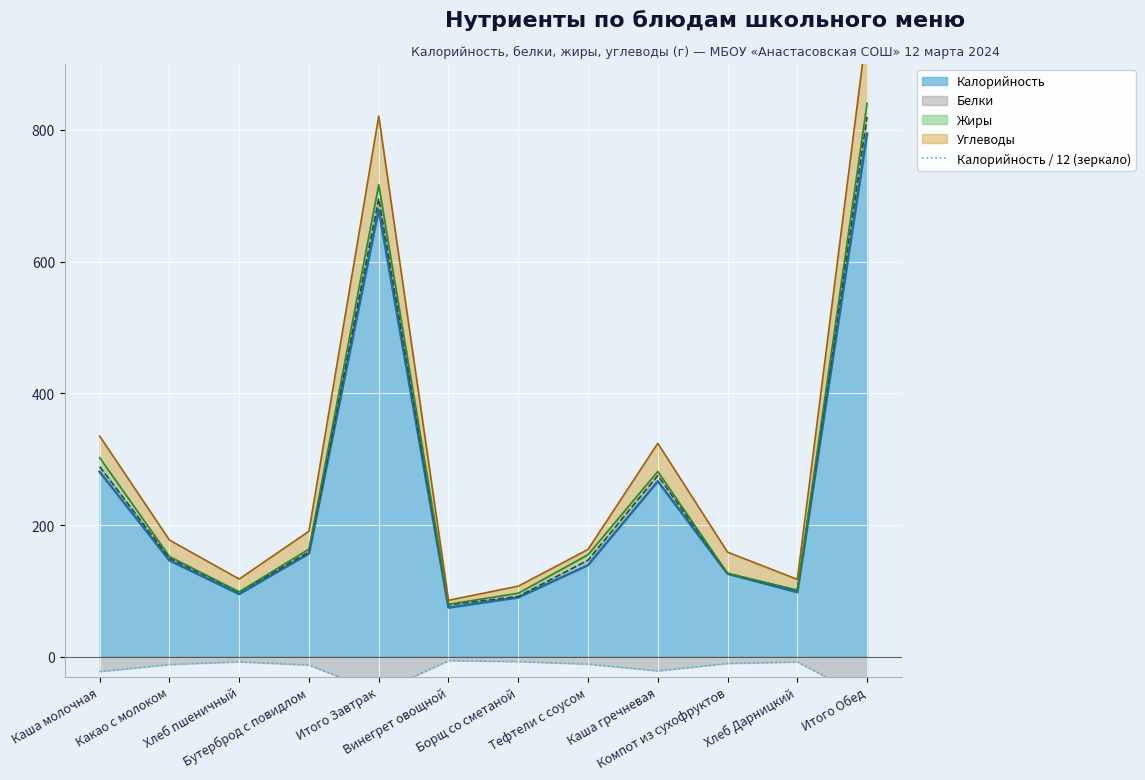

How many points are higher than both their immediate neighbors (excluding endpoints)?

3